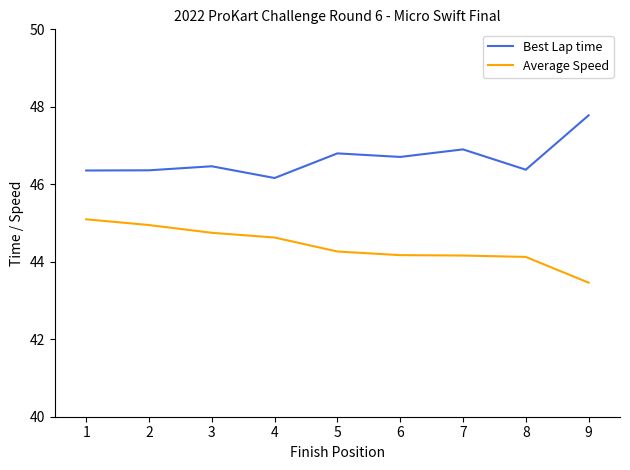

True or false: Average Speed and Best Lap time intersect in this chart.

False